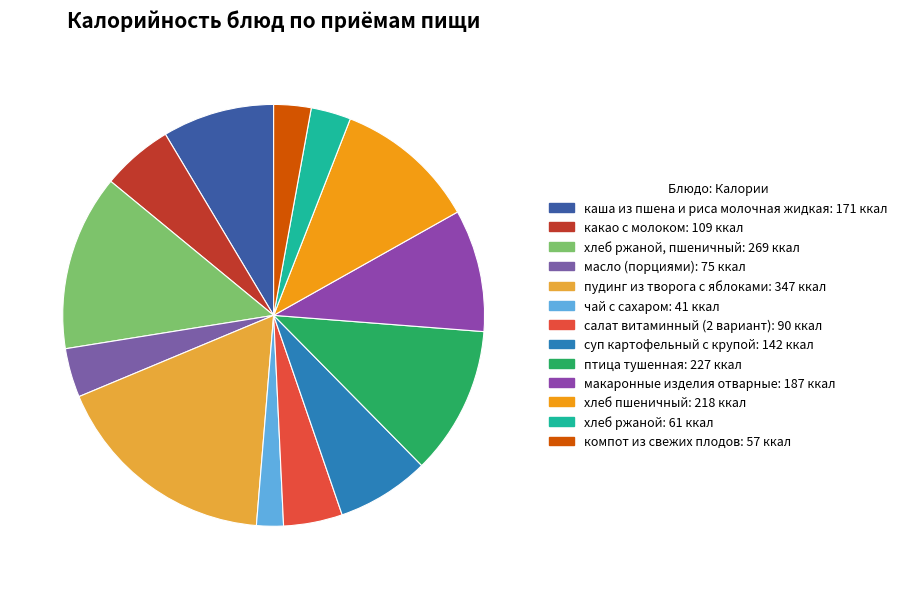

Which slice is the smallest?

чай с сахаром: 41 ккал